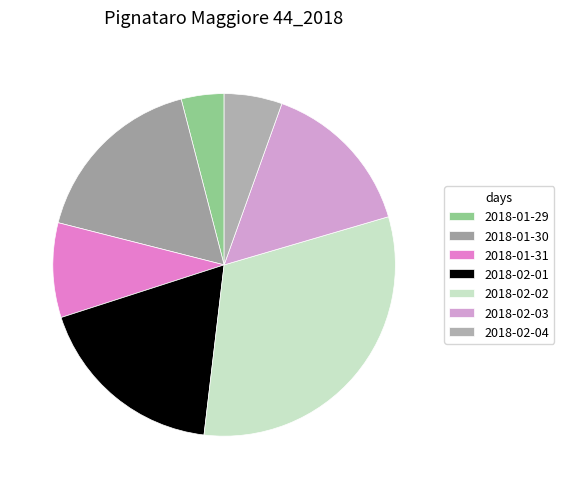

Is the sum of 2018-01-29 and 2018-01-30 greater than half?

No